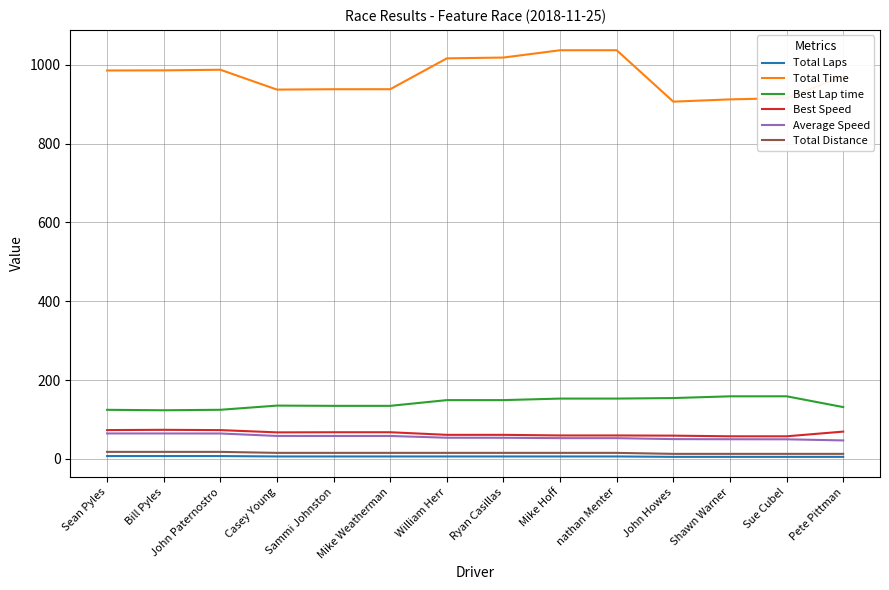

What is the maximum value shown in the chart?

1037.2